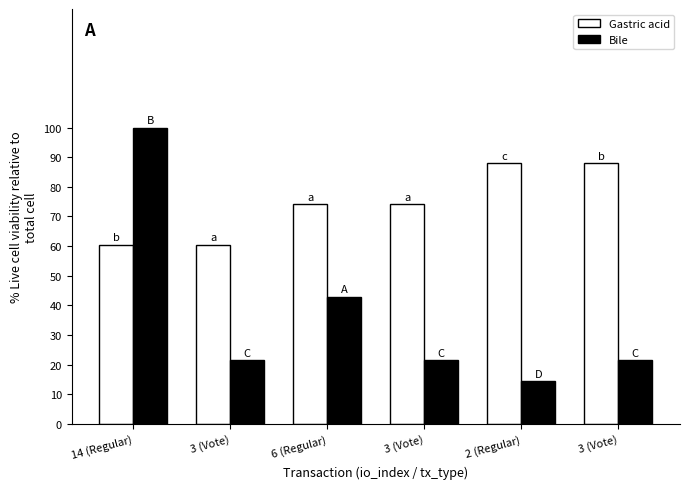

The Gastric acid series shows 81.0 at 3 (Vote). True or false?

False